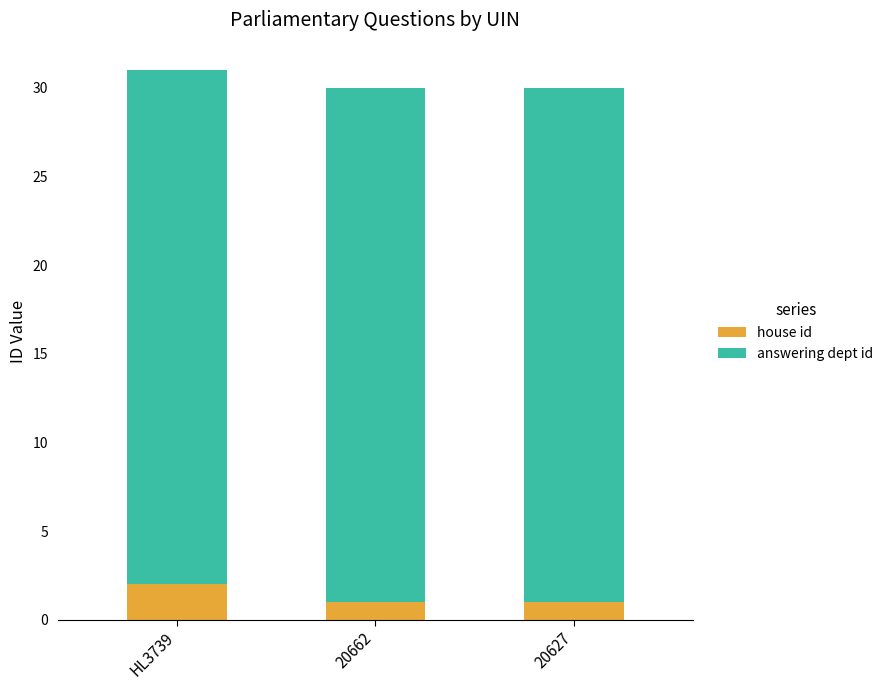

What is the total value across all series at 20662?

30